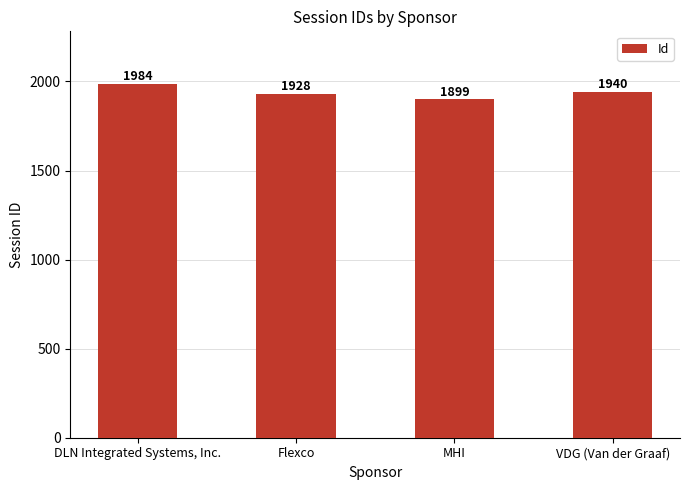

Which label corresponds to the smallest value in the chart?

MHI